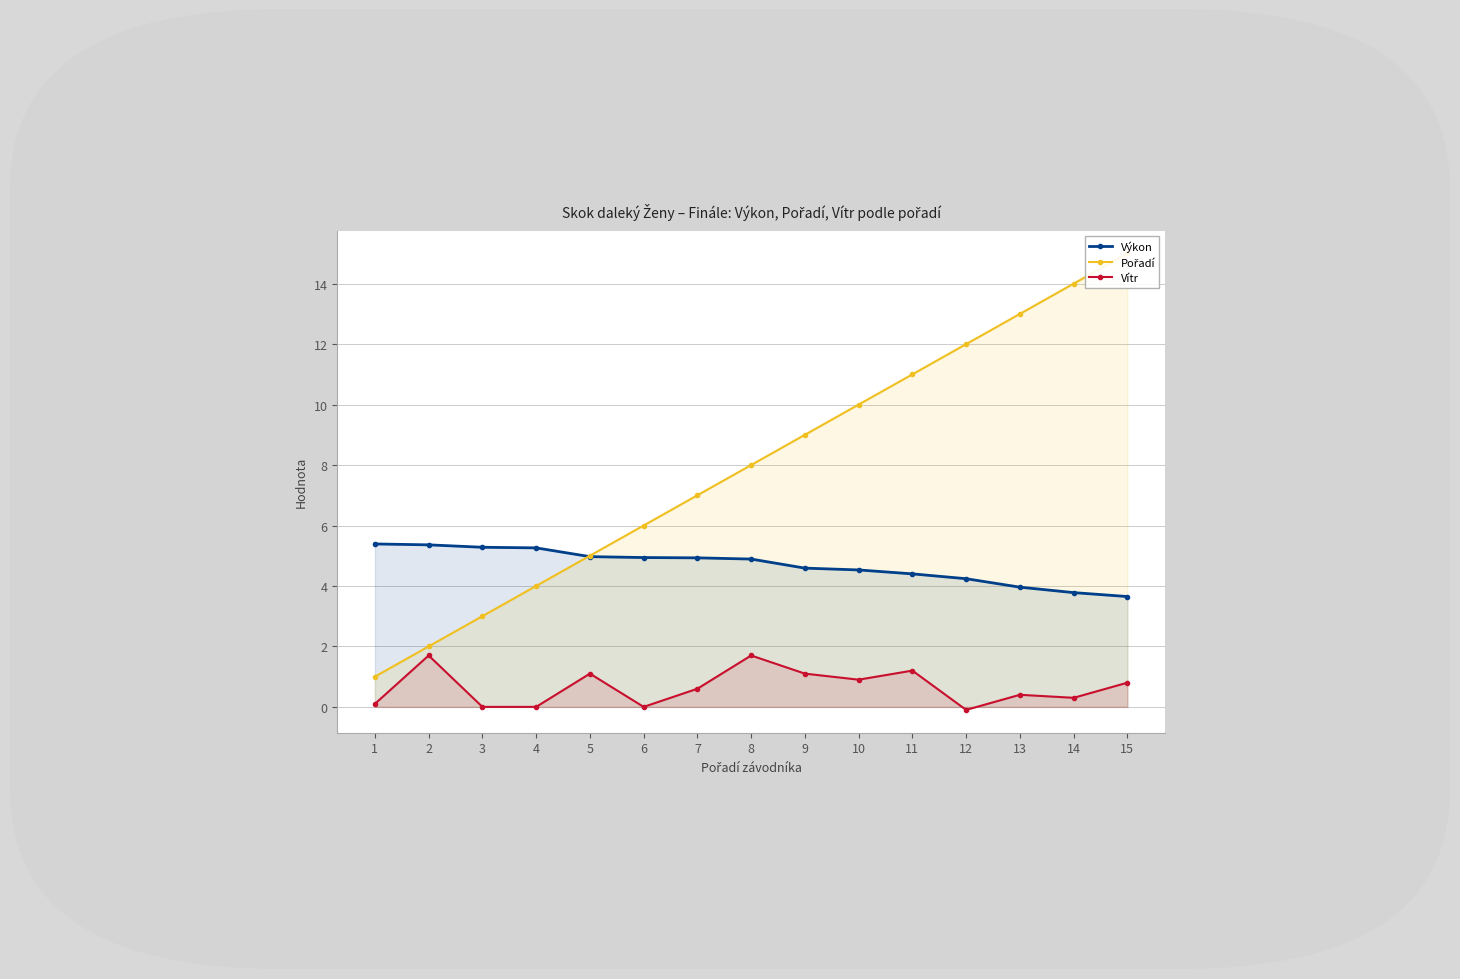

What is the total value across all series at 11?

16.6